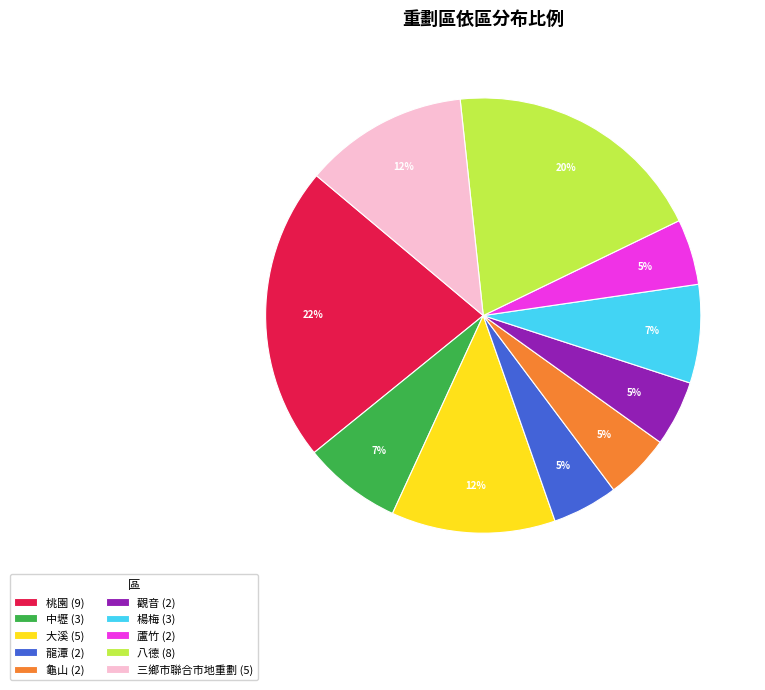

To the nearest percent, what percentage of the pie is 三鄉市聯合市地重劃?

12%